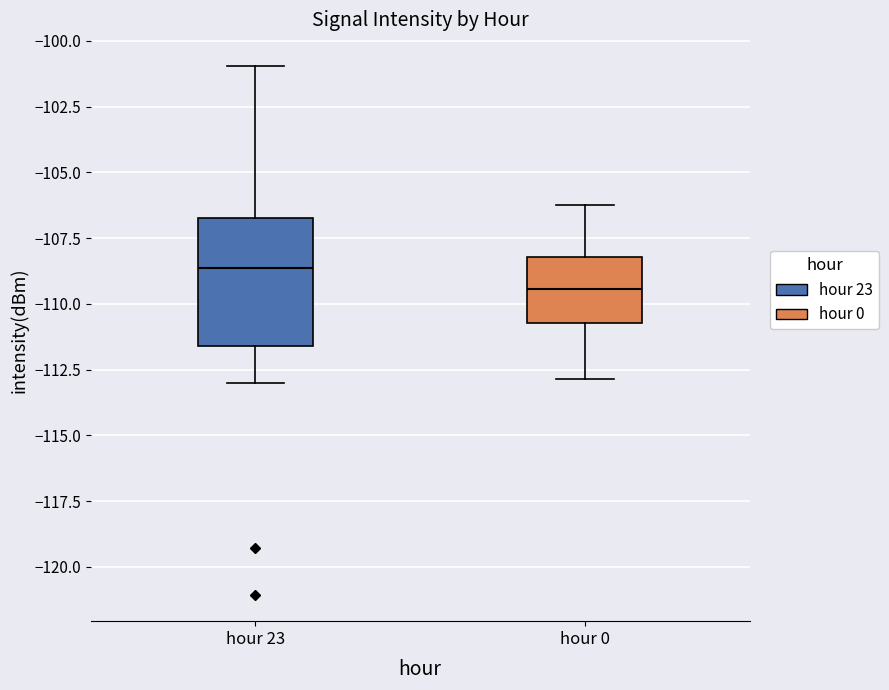

Reading left to right, transcribe this box plot: for each box, give where its median line is, the range the box spans, and where its two whiskers end, as read against the y-axis. The values are not printed on the chart, so give them approximately, as read against the axis.

hour 23: median -108.5, box -111.5 to -106.5, whiskers -113.0 to -101.0
hour 0: median -109.5, box -110.5 to -108.0, whiskers -113.0 to -106.0